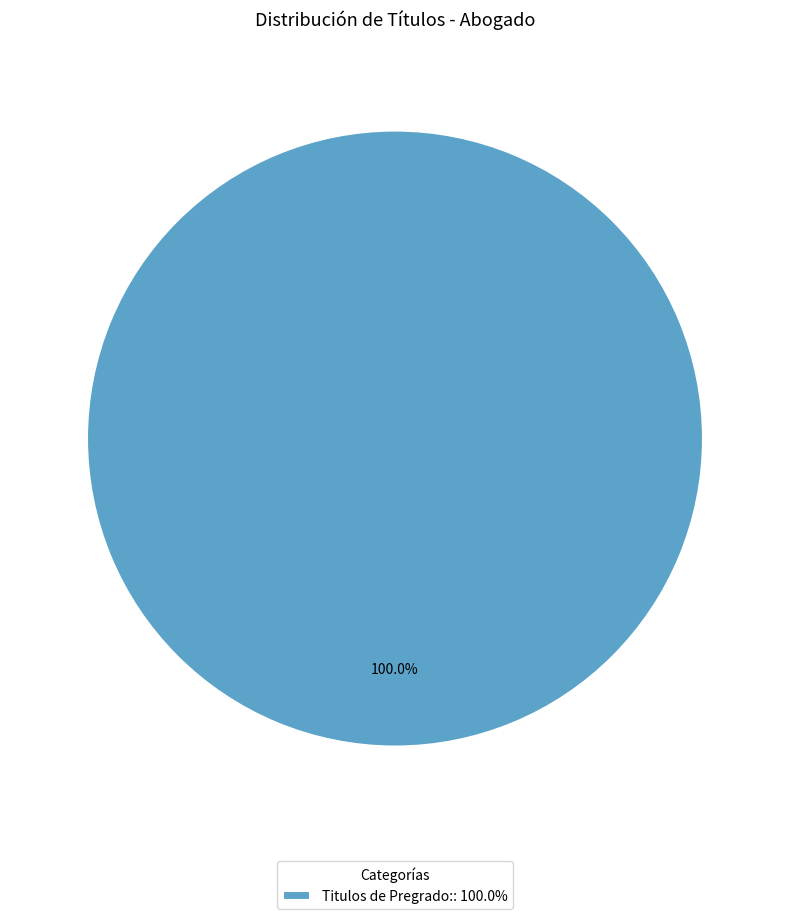

Rank the categories by value from lowest to highest.

Titulos de Pregrado:: 100.0%